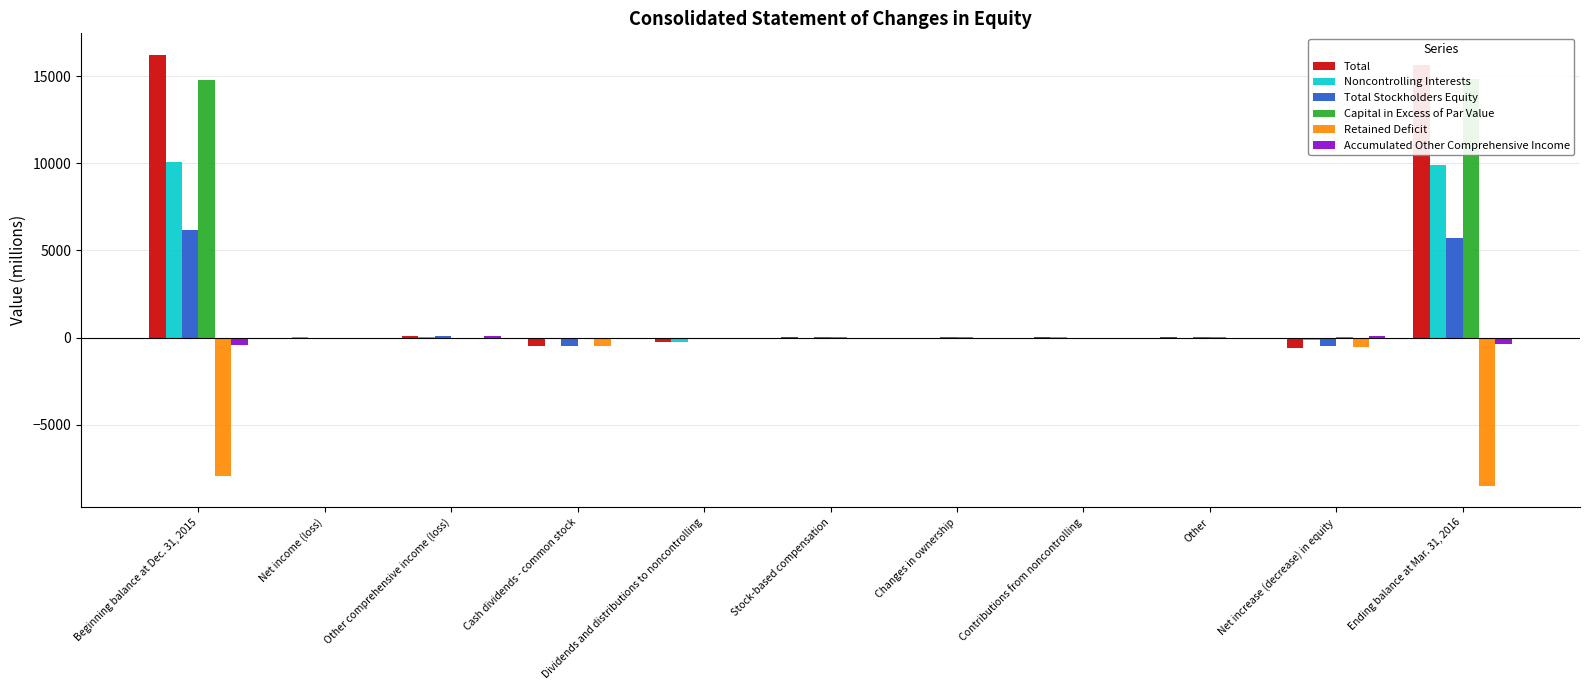

How many negative values does the Total series have?

5